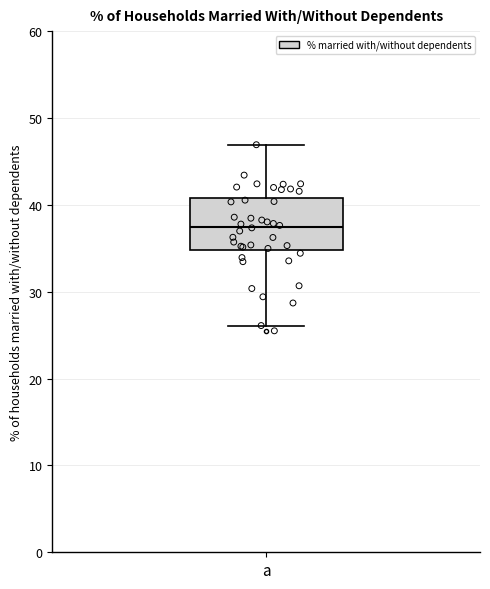

Transcribe this box plot: give where the median line is, the range the box spans, and where the two whiskers end, as read against the y-axis. The values are not printed on the chart, so give them approximately, as read against the axis.

median 37, box 35 to 41, whiskers 26 to 47